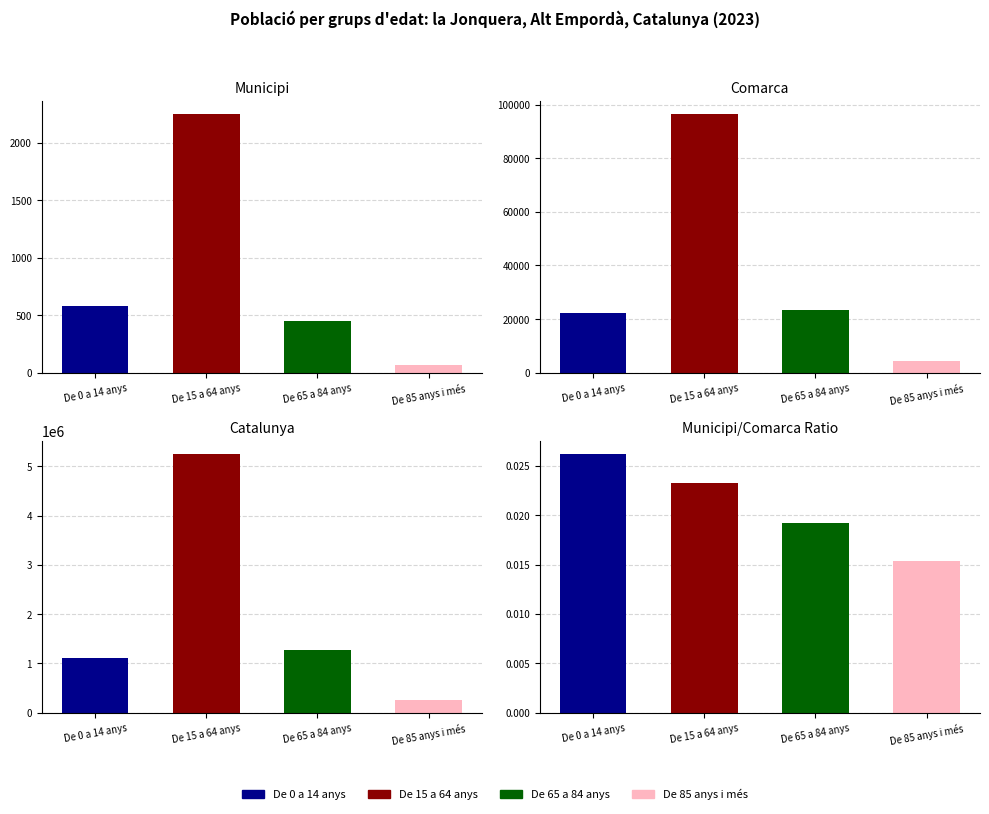

What is the sum of all Catalunya values?

7901963